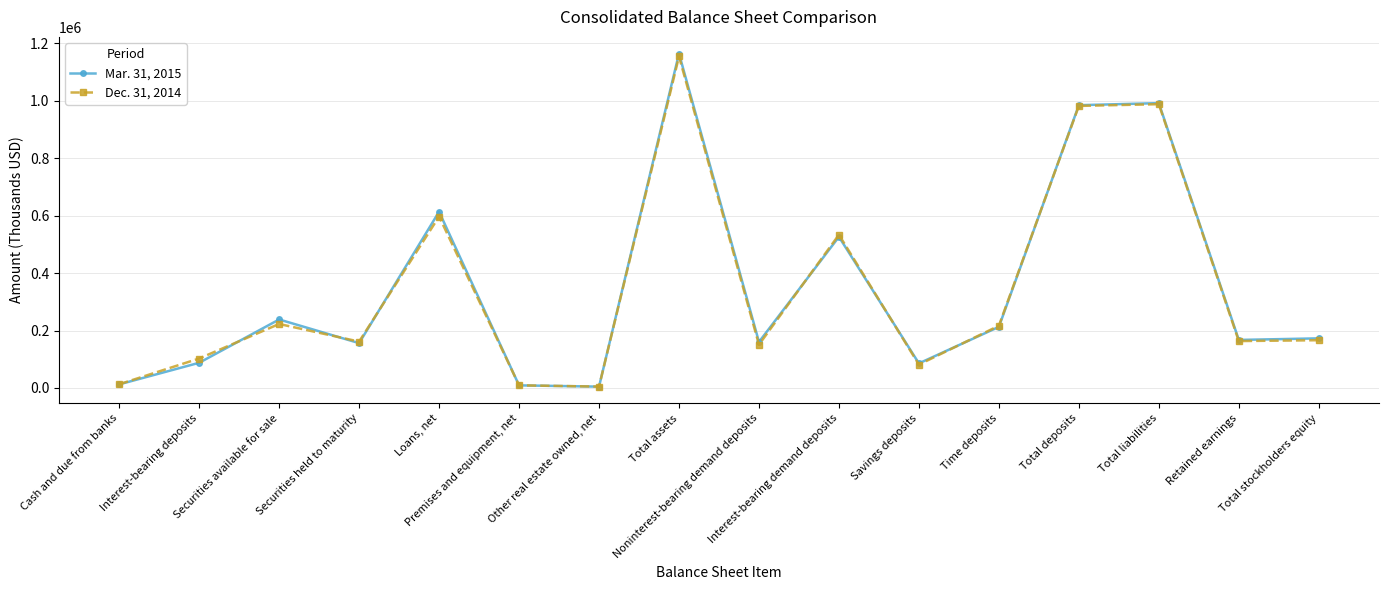

Which series has the largest range (max minus min)?

Mar. 31, 2015